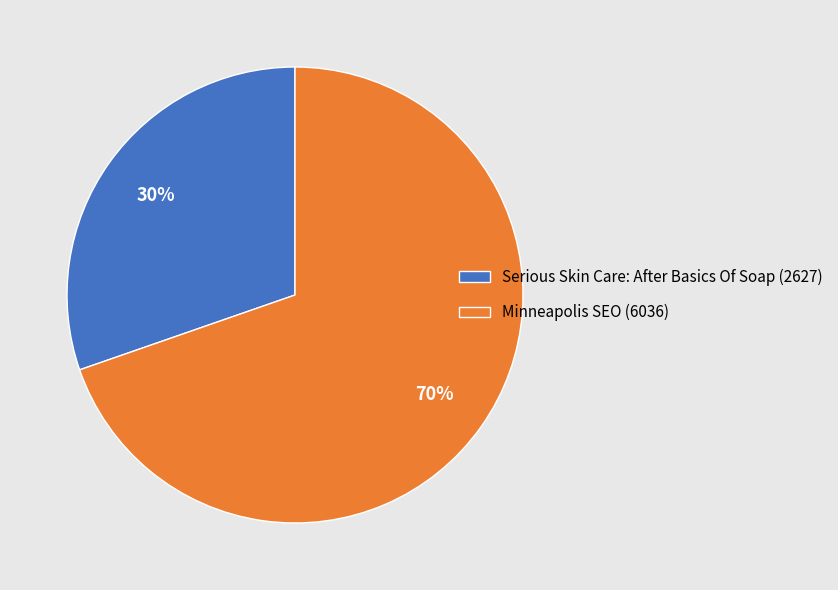

What is the largest slice in the pie chart?

Minneapolis SEO